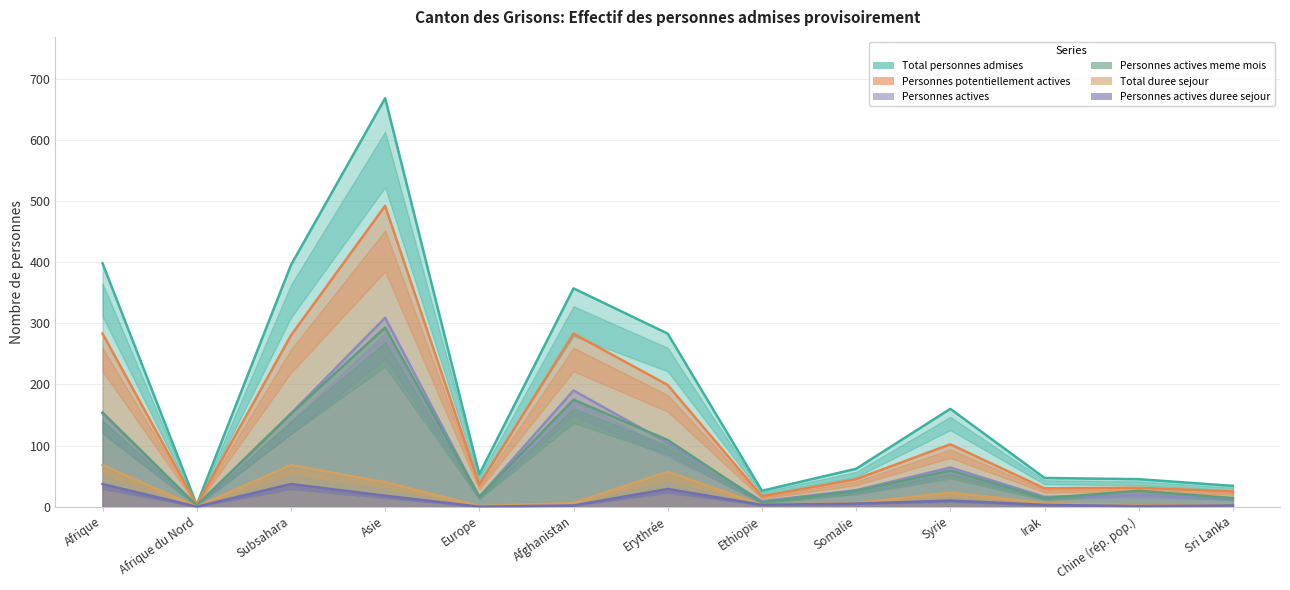

Is the value of Personnes actives at Chine (rép. pop.) greater than the value of Total personnes admises at Europe?

No